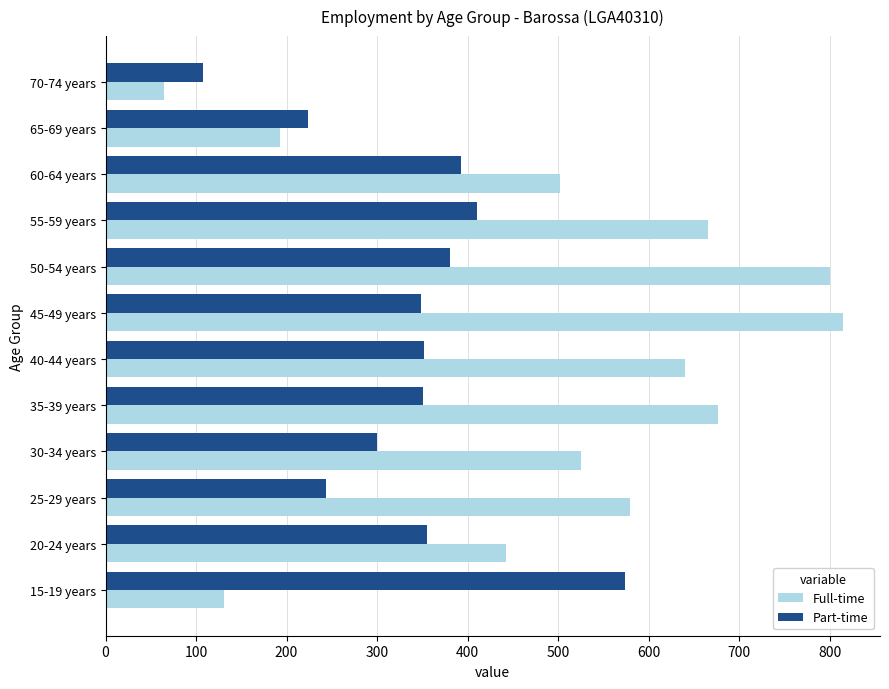

How many data points in Full-time are less than 579?

6